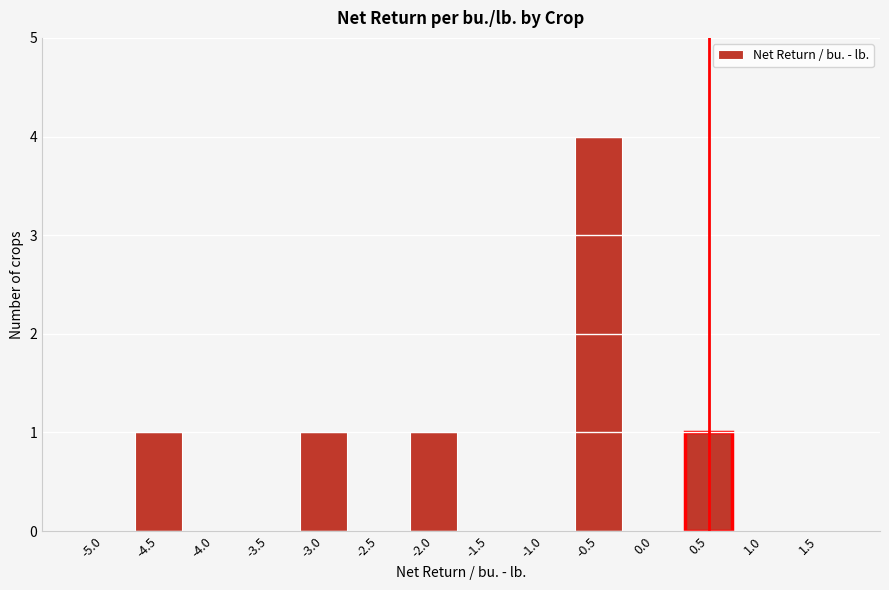

Reading right to left, extract all data points from this chart.

1.5=0	1.0=0	0.5=1	0.0=0	-0.5=4	-1.0=0	-1.5=0	-2.0=1	-2.5=0	-3.0=1	-3.5=0	-4.0=0	-4.5=1	-5.0=0